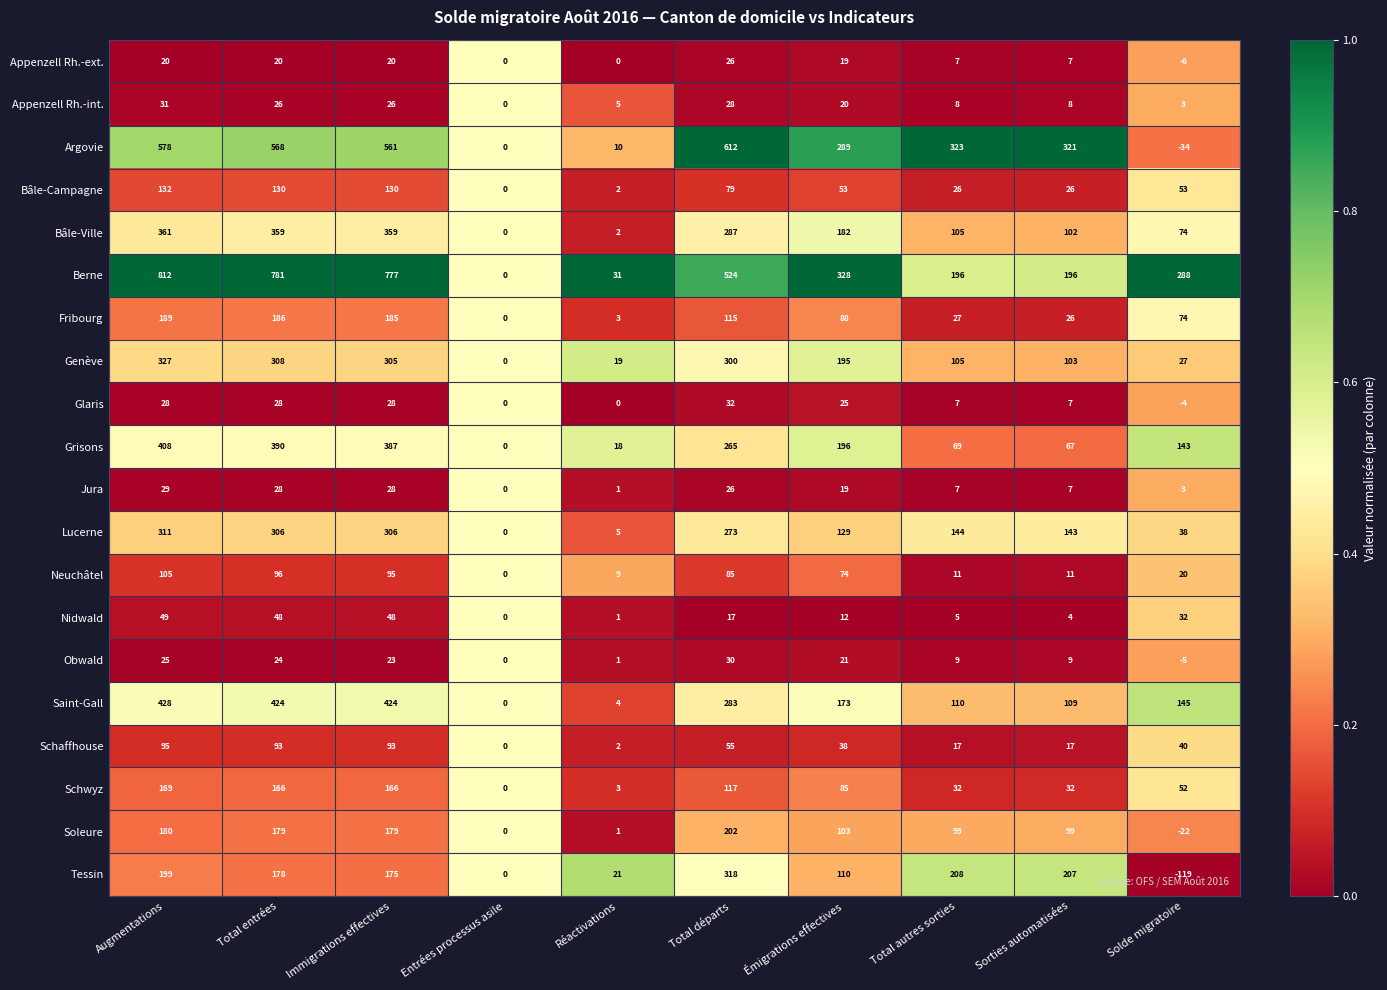

What is the difference between the maximum and minimum values in the Schwyz series?

169